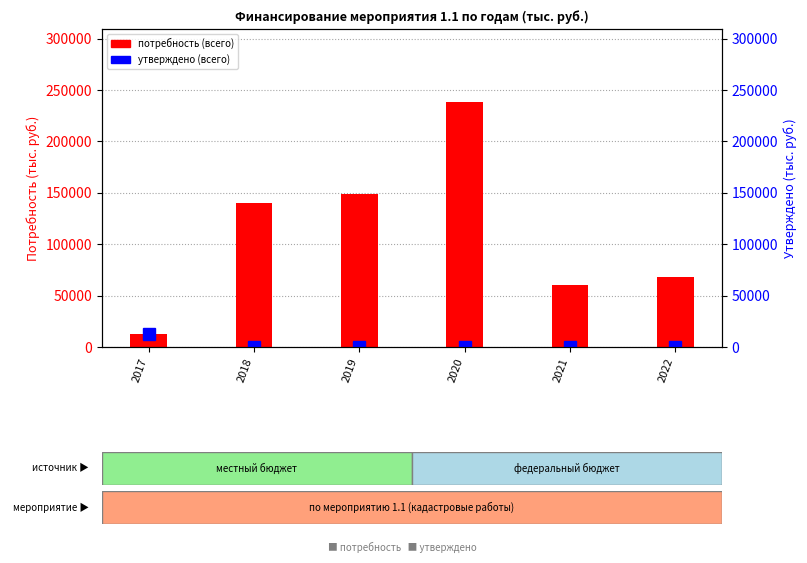

The value of утверждено (всего) at 2021 is 8148.6. True or false?

False